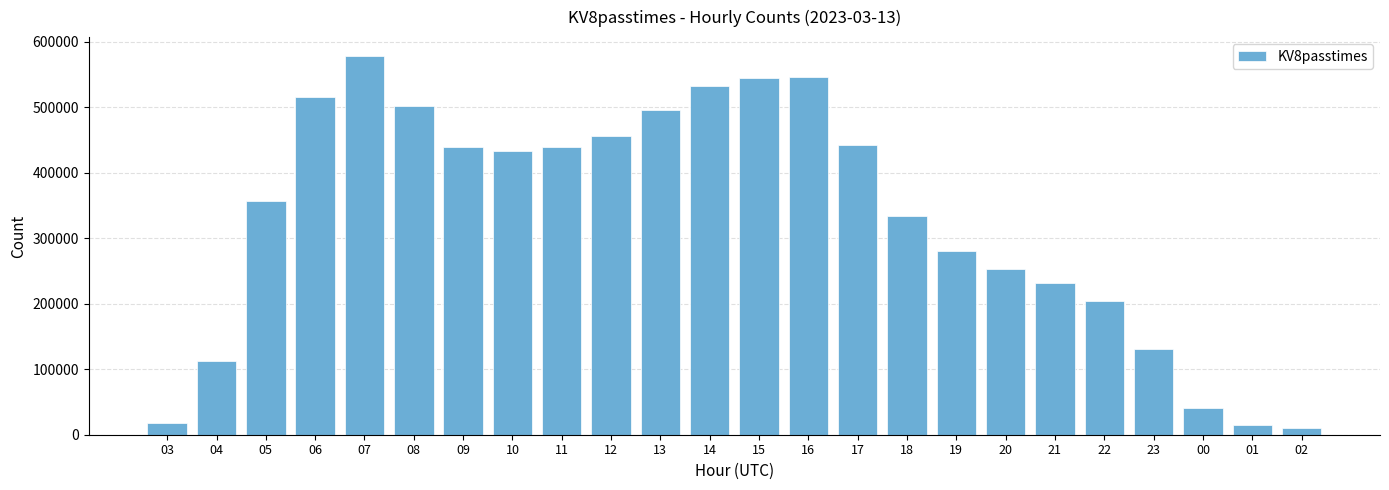

Which category has the highest value across all series?

07